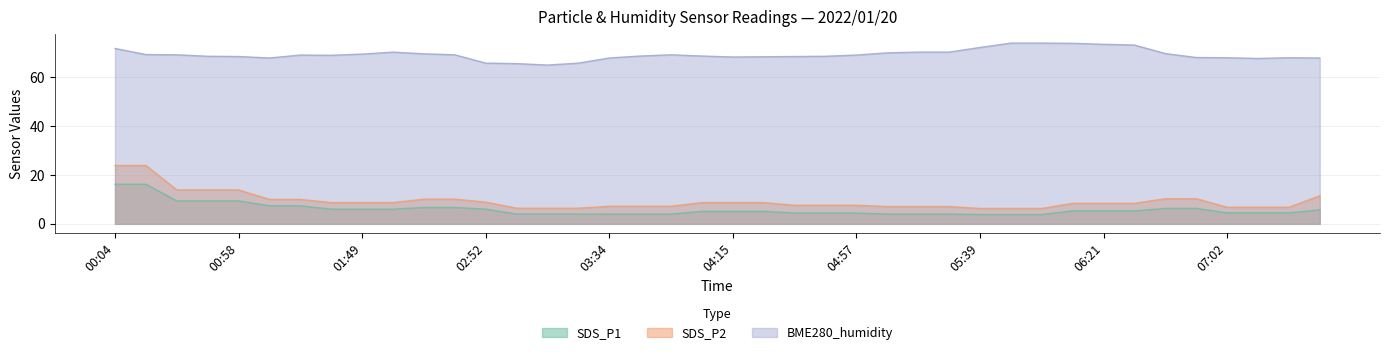

Does the chart have visible grid lines?

Yes